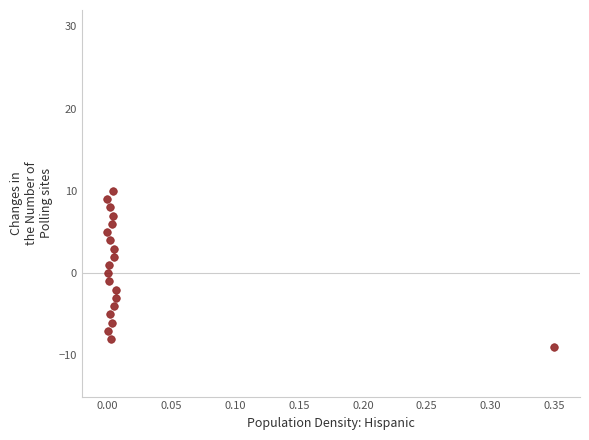

What is the range of Y values (max minus min)?

19